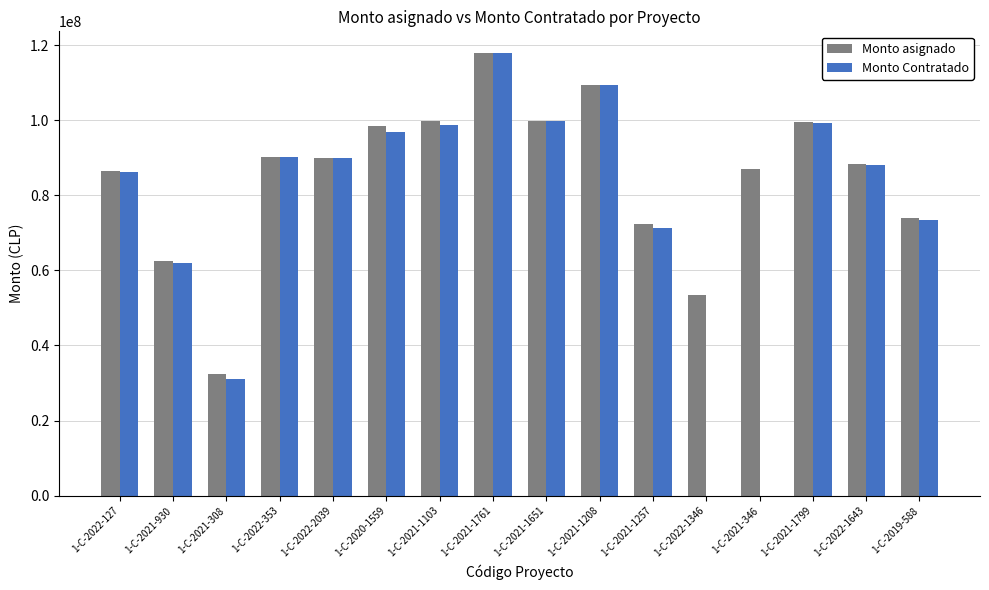

What is the sum of all Monto Contratado values?

1214157456